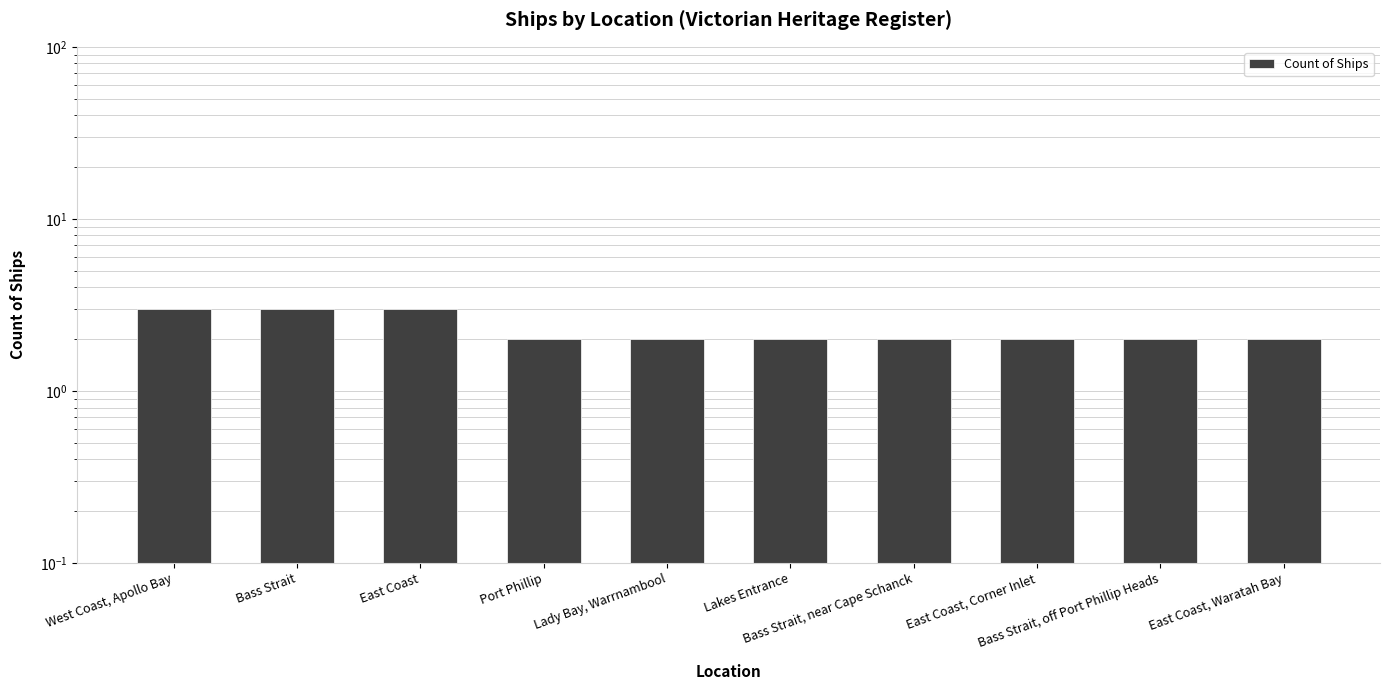

What is the label of the 6th bar from the right?

Lady Bay, Warrnambool